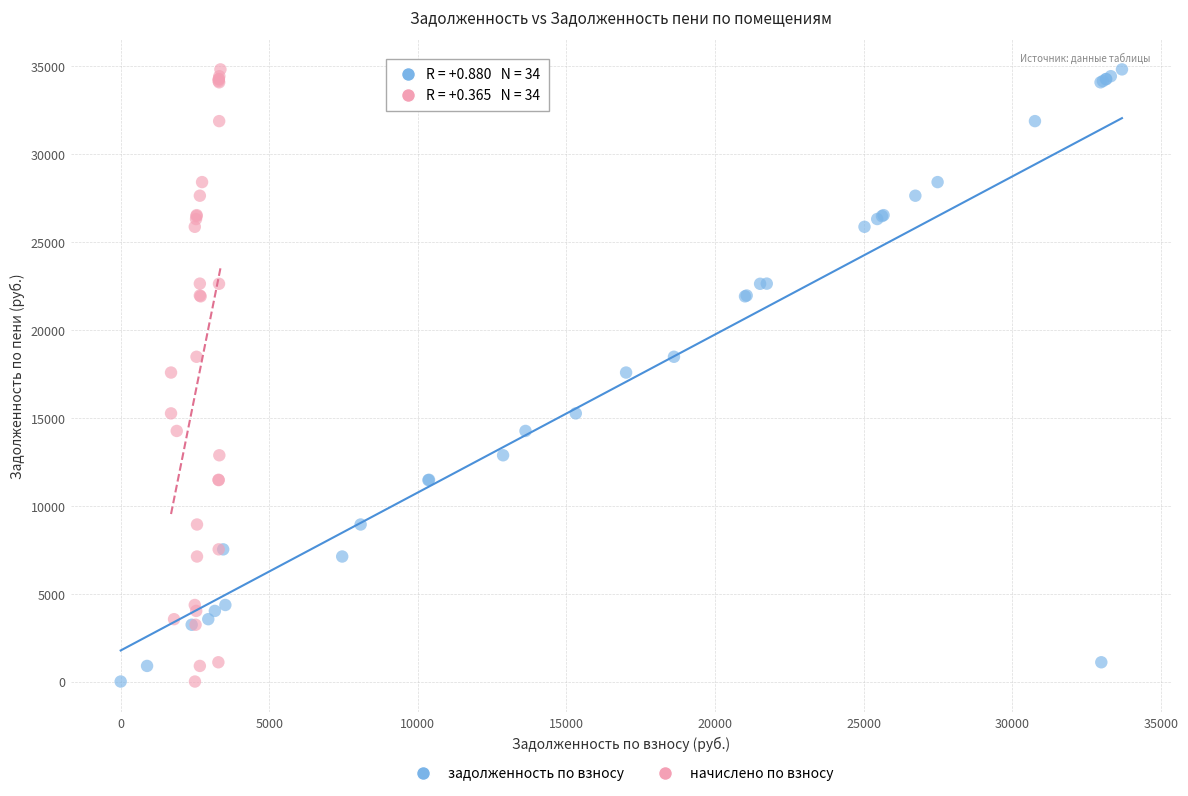

What are all the series names shown in the legend?

задолженность по взносу, начислено по взносу